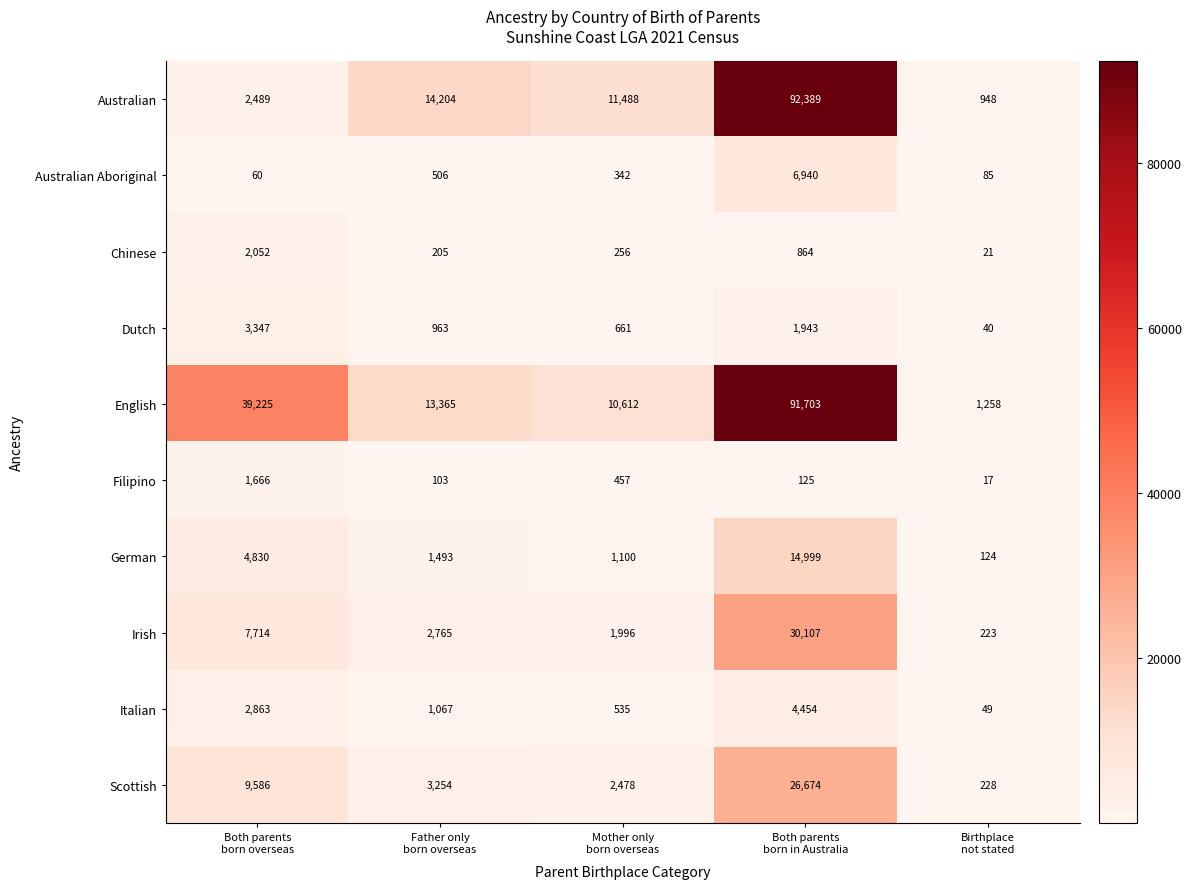

What is the maximum value for English?

91703